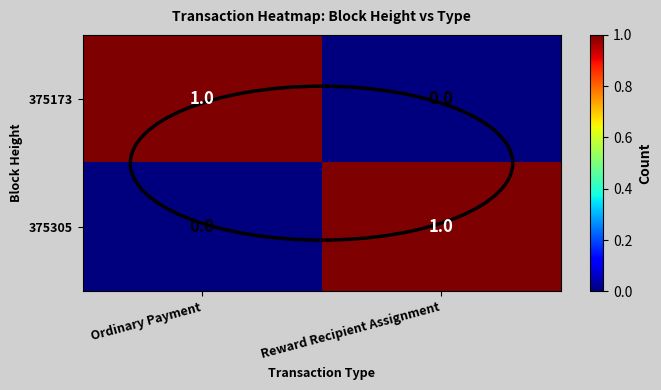

True or false: 375173 has a value of 0 at Reward Recipient Assignment.

True